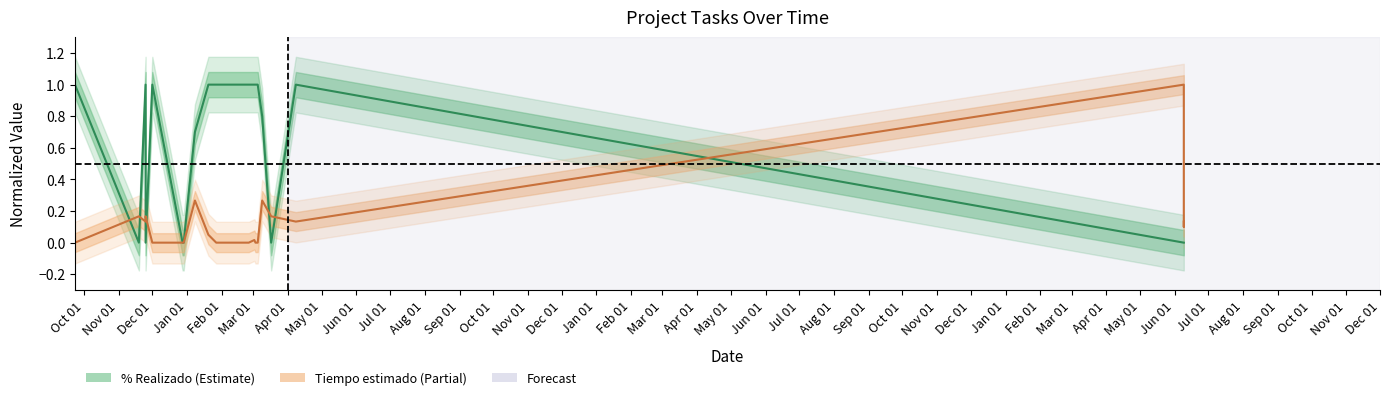

At which category does % Realizado reach its first local valley?

2020-11-19